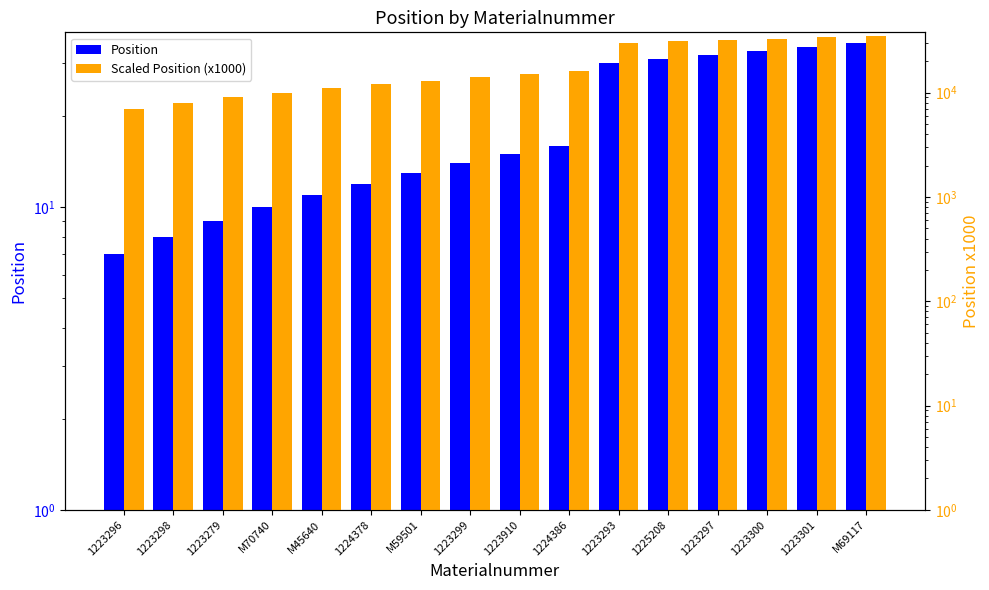

Is the value of Scaled Position (x1000) at M59501 greater than the value of Position at 1224386?

Yes